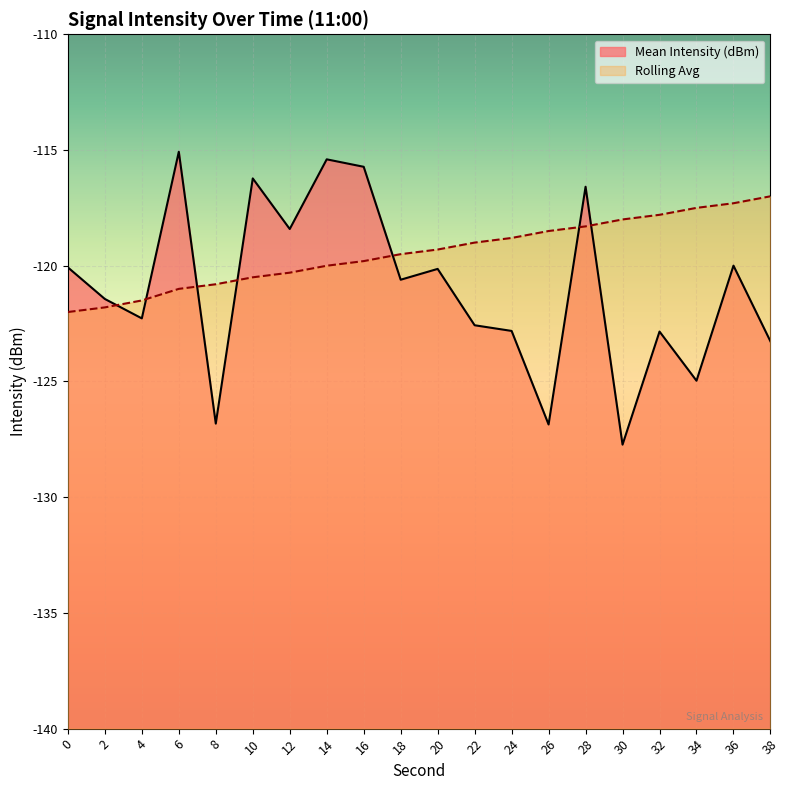

True or false: Mean Intensity (dBm) and Rolling Avg cross at least once.

True